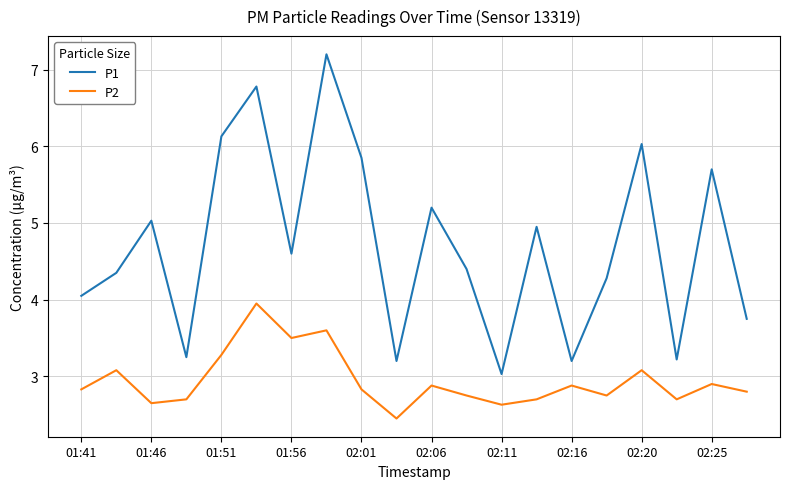

Which series has the widest spread of values?

P1